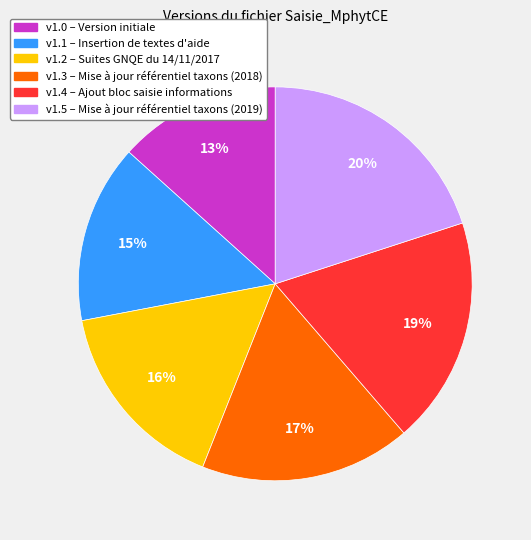

Does any single category account for the majority?

No